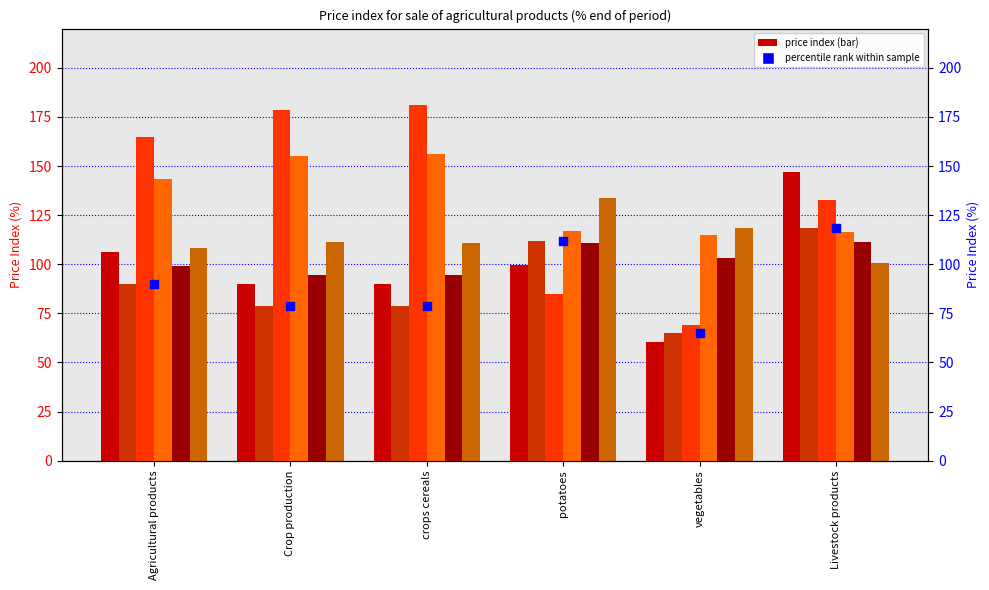

Between Crop production and crops cereals, which is larger?

Crop production